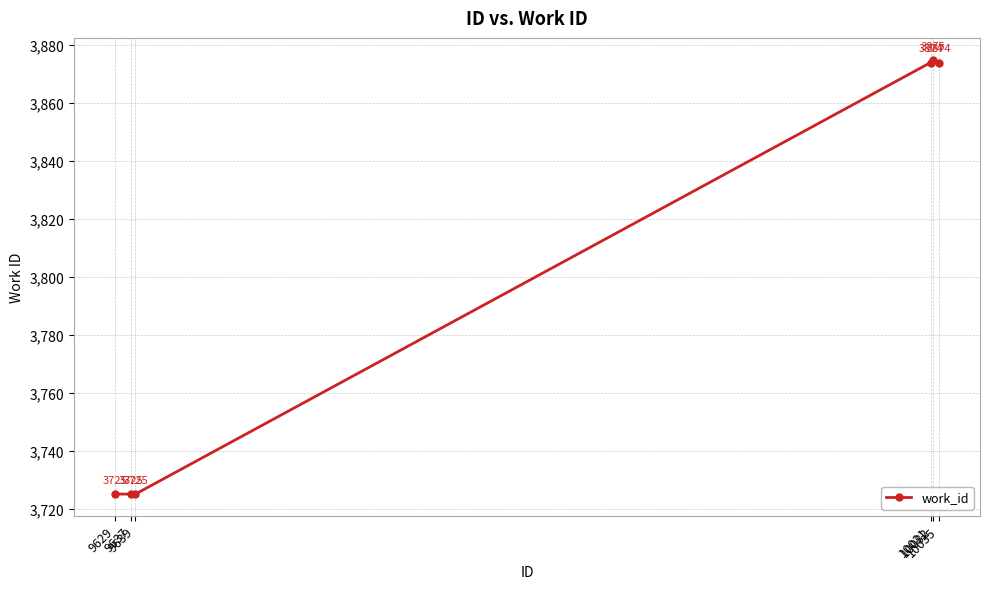

Reading right to left, transcribe all the data shown in this chart.

3874	3875	3874	3725	3725	3725